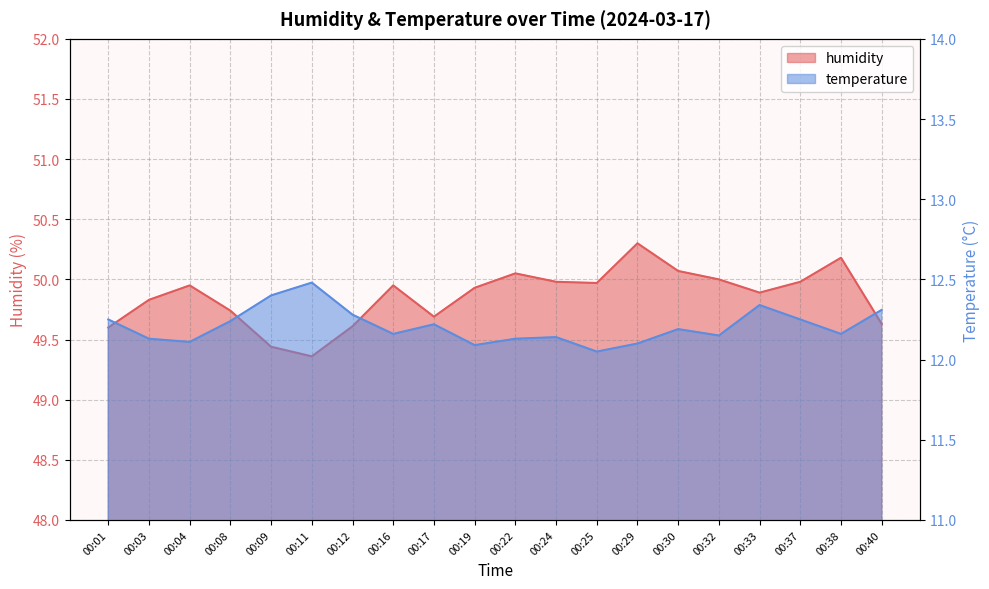

What value does the humidity series have at 00:03?

49.8